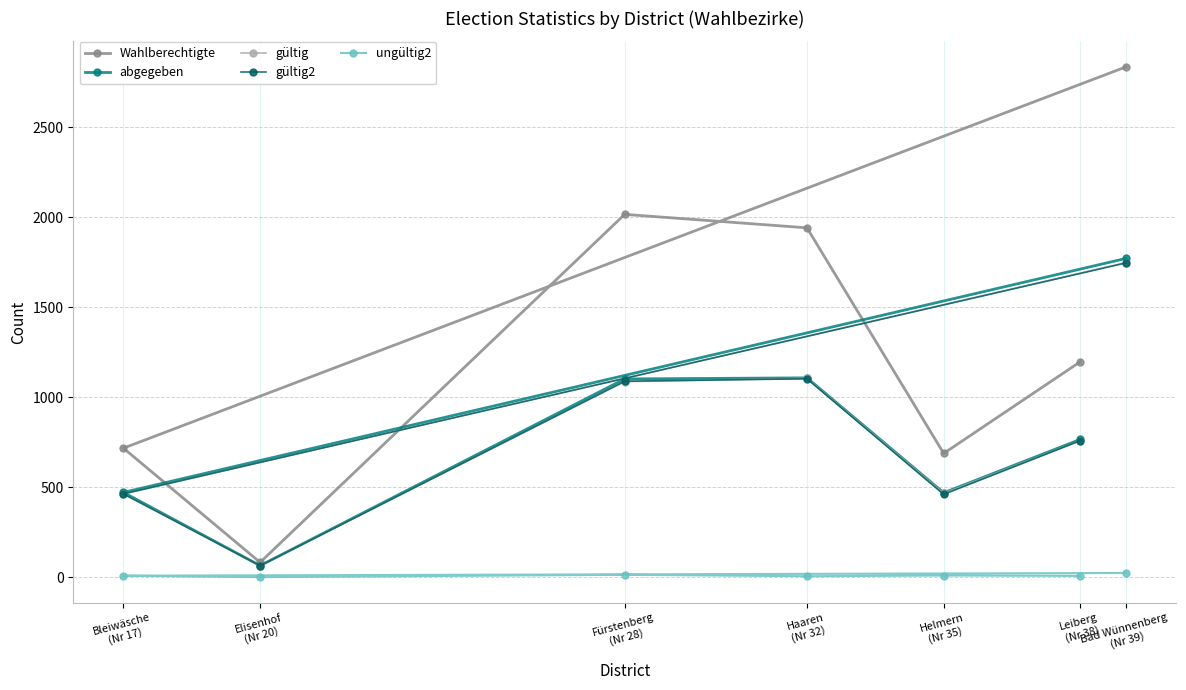

At which category does gültig2 reach its first local valley?

Elisenhof
(Nr 20)